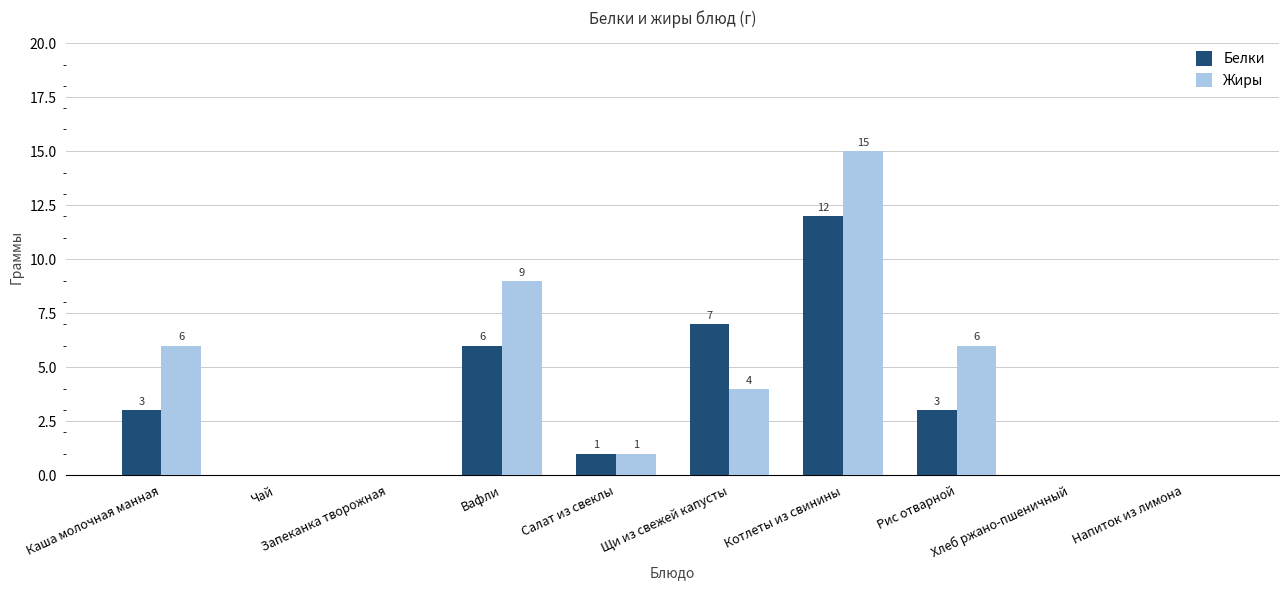

Reading right to left, transcribe all the data shown in this chart.

Белки: Напиток из лимона=0	Хлеб ржано-пшеничный=0	Рис отварной=3	Котлеты из свинины=12	Щи из свежей капусты=7	Салат из свеклы=1	Вафли=6	Запеканка творожная=0	Чай=0	Каша молочная манная=3
Жиры: Напиток из лимона=0	Хлеб ржано-пшеничный=0	Рис отварной=6	Котлеты из свинины=15	Щи из свежей капусты=4	Салат из свеклы=1	Вафли=9	Запеканка творожная=0	Чай=0	Каша молочная манная=6